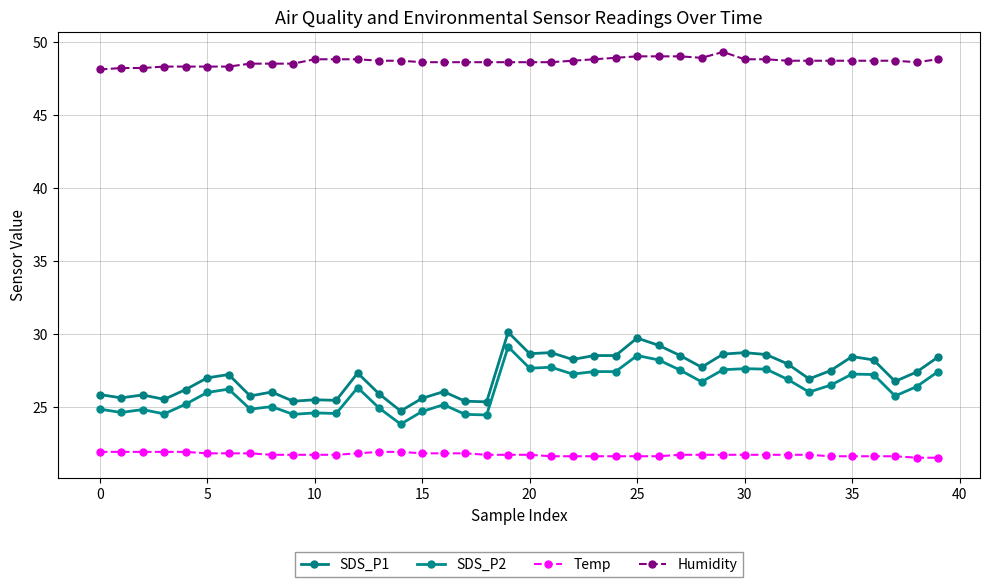

True or false: SDS_P2 has more than 0 interior local peaks.

True